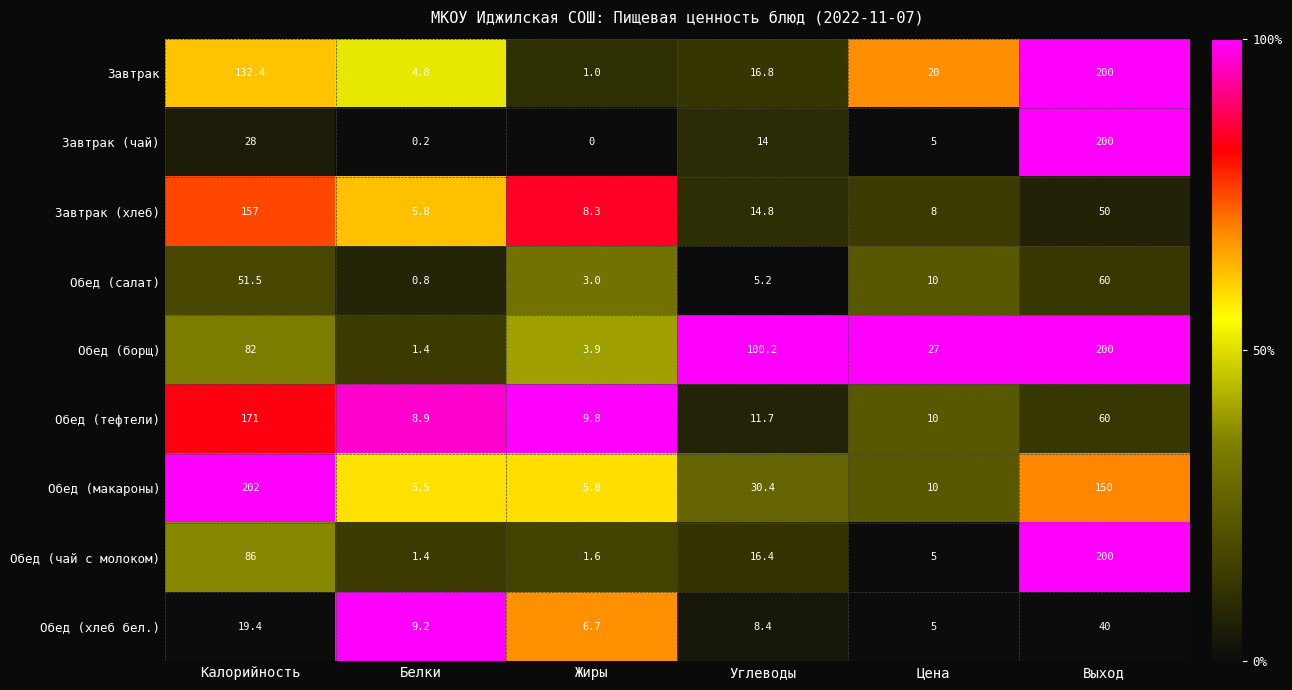

The Обед (тефтели) series shows 13.8 at Цена. True or false?

False